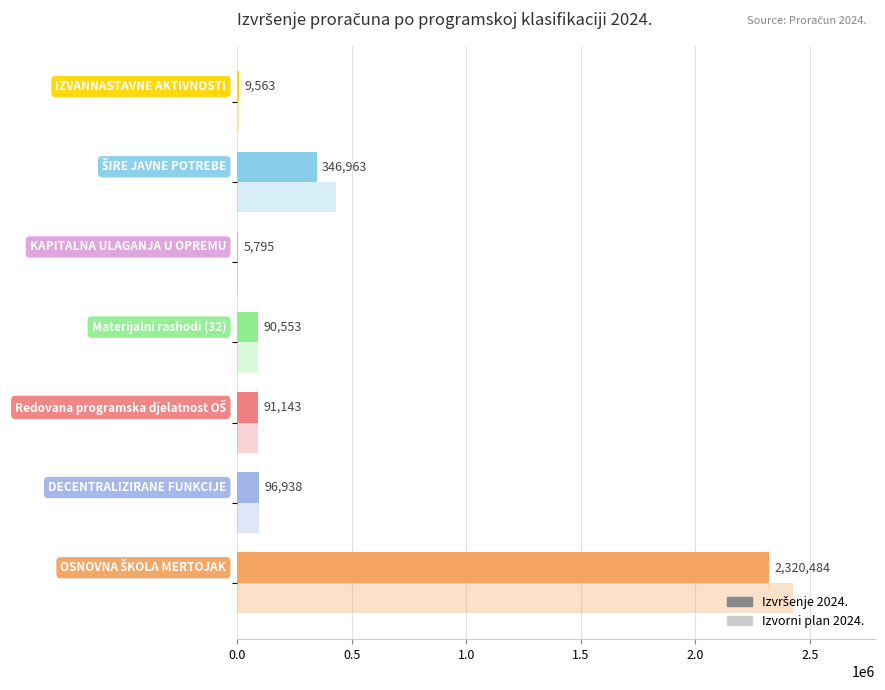

What are all the series names shown in the legend?

Izvršenje 2024., Izvorni plan 2024.